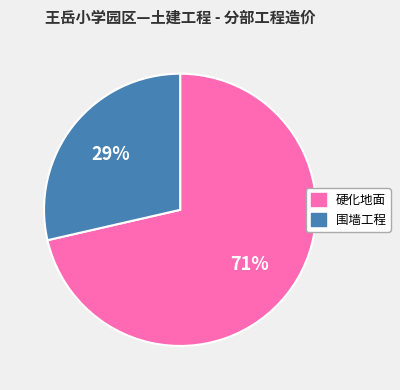

To the nearest percent, what is the average slice percentage?

50%